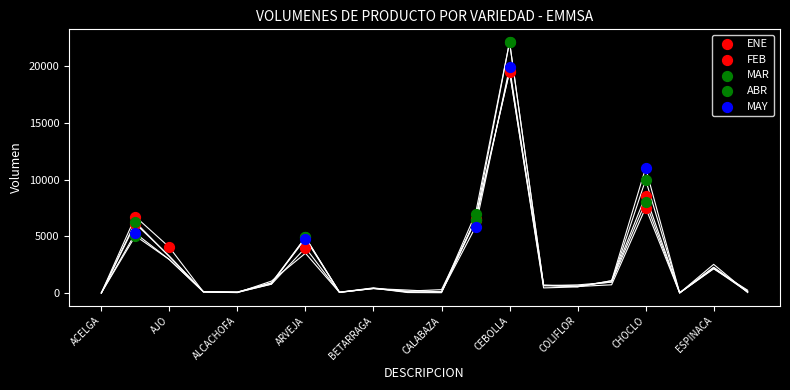

Which series contains the lowest Y value?

FEB